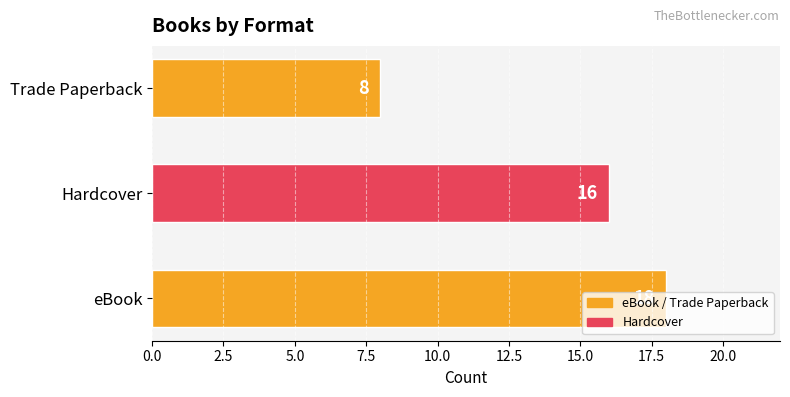

How many values are between 8 and 18?

3